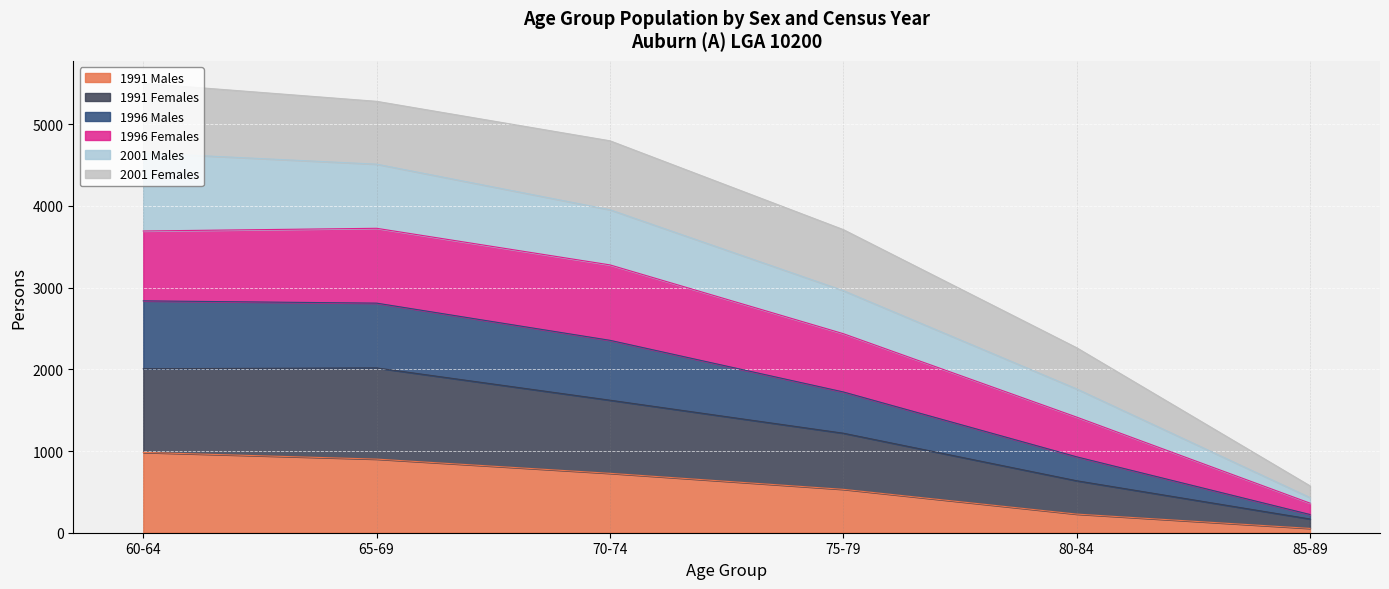

What is the total value across all series at 60-64?

5500